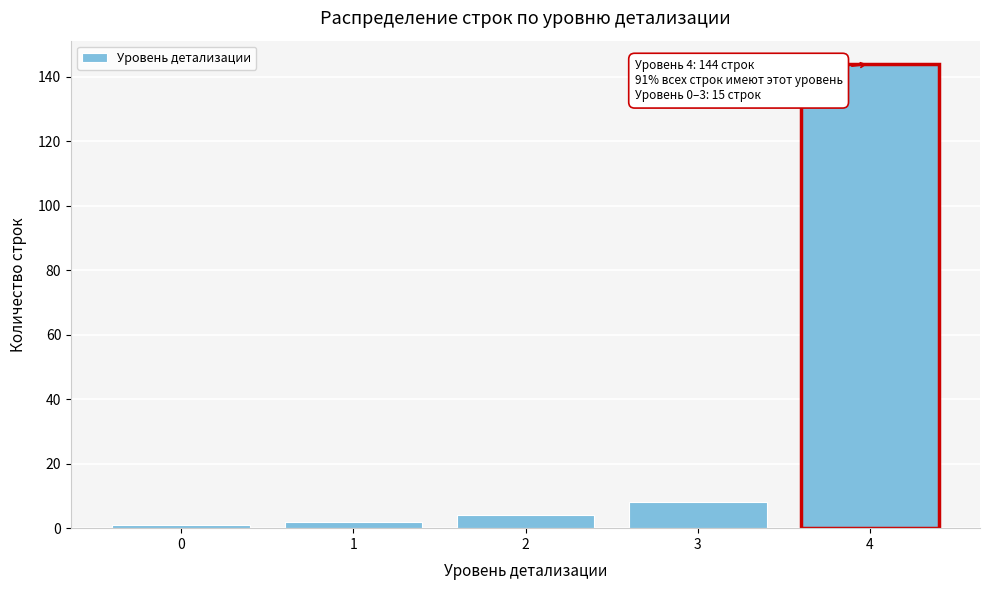

Reading left to right, transcribe all the data shown in this chart.

1	2	4	8	144